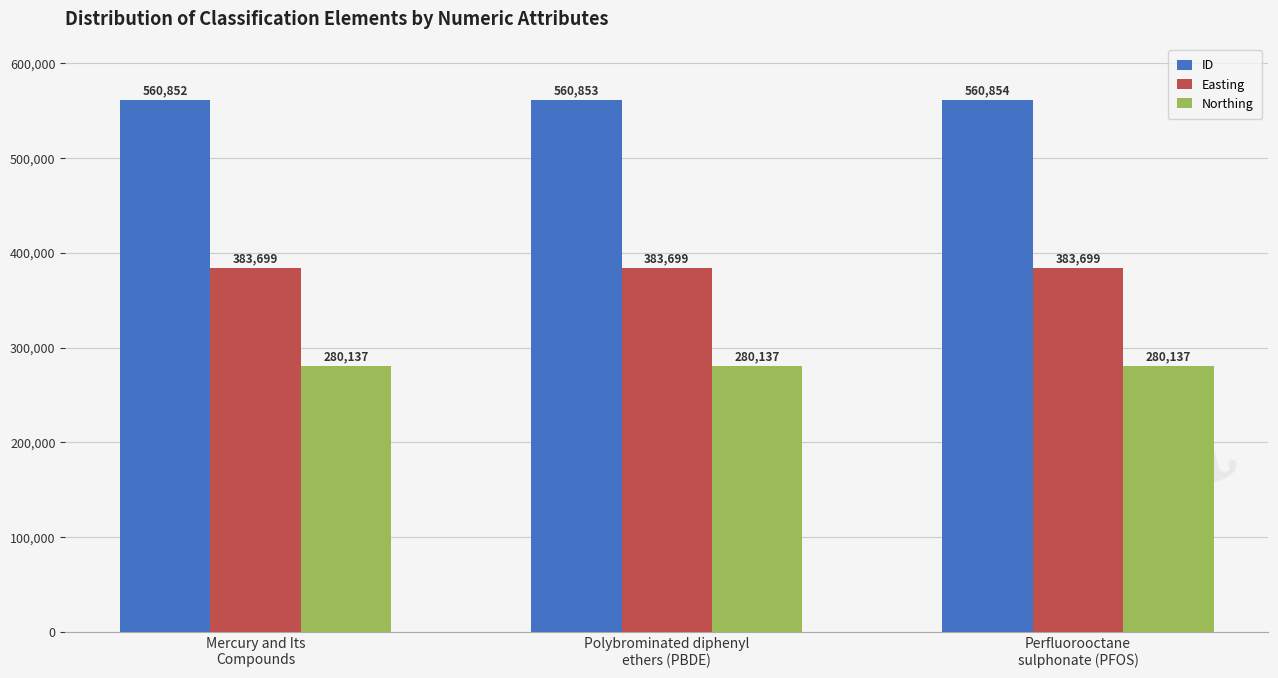

What is the average value of the Easting series?

383699